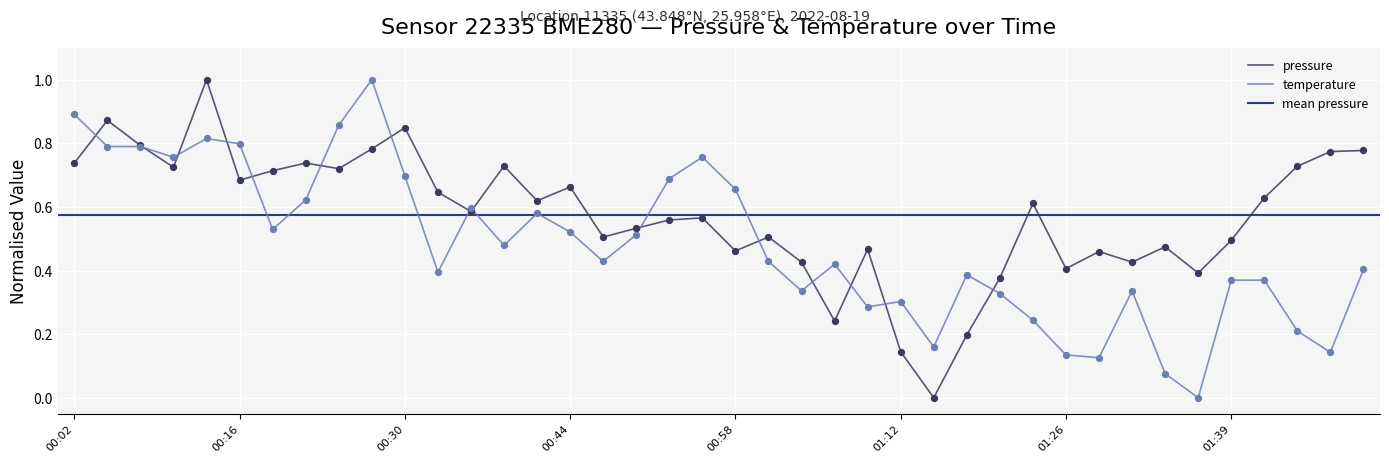

Which series reaches the minimum Y coordinate?

pressure